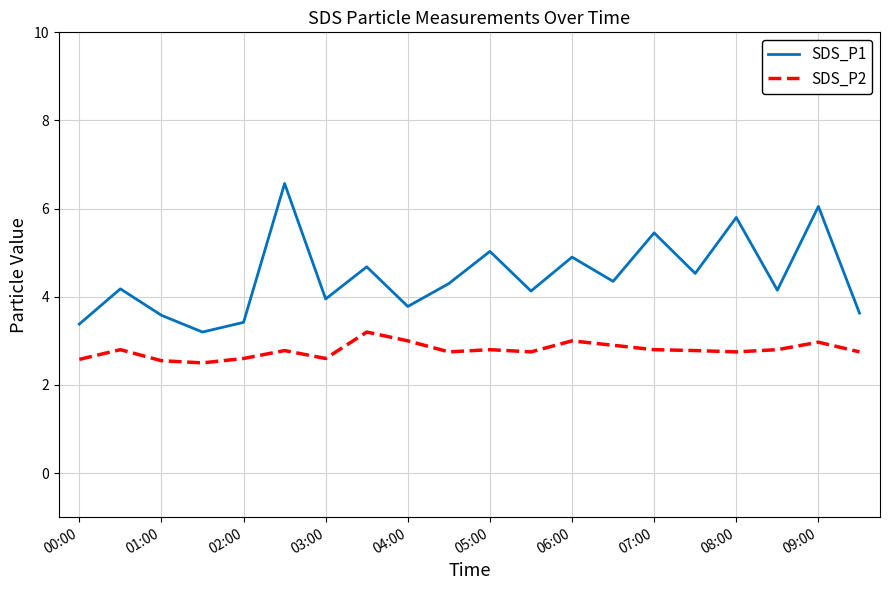

List the series in order of their overall mean, lowest first.

SDS_P2, SDS_P1